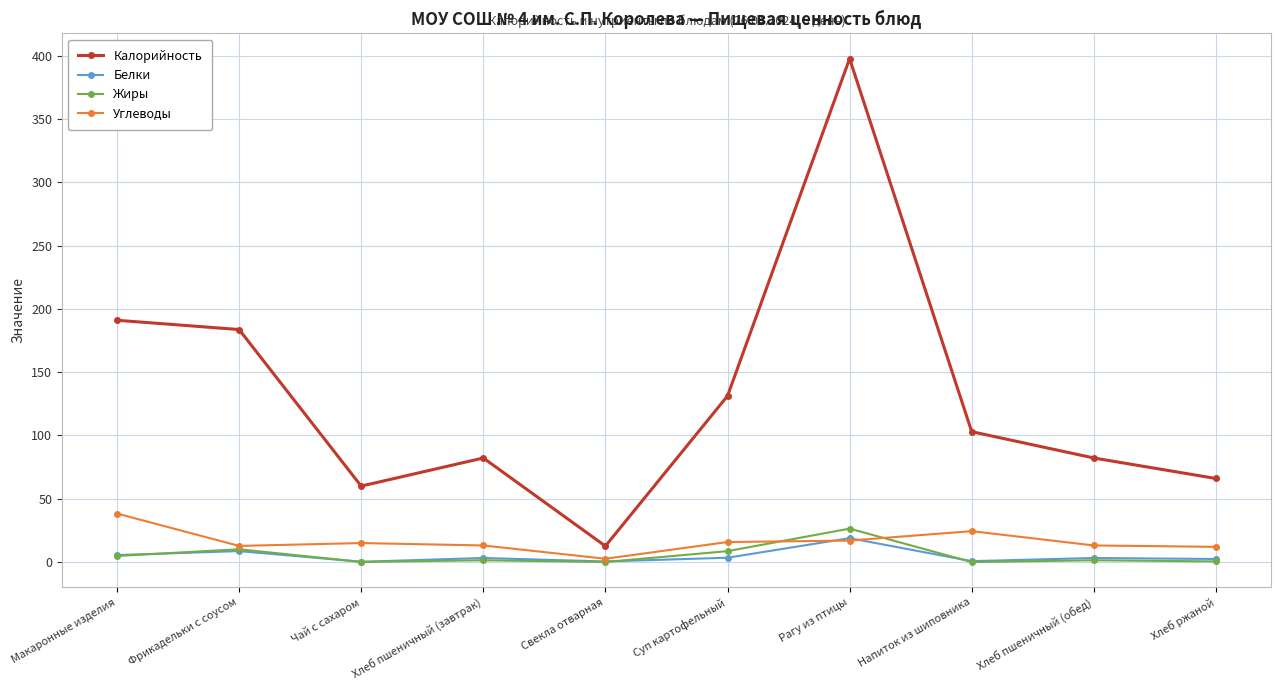

What is the approximate value of Углеводы at Фрикадельки с соусом?

12.7